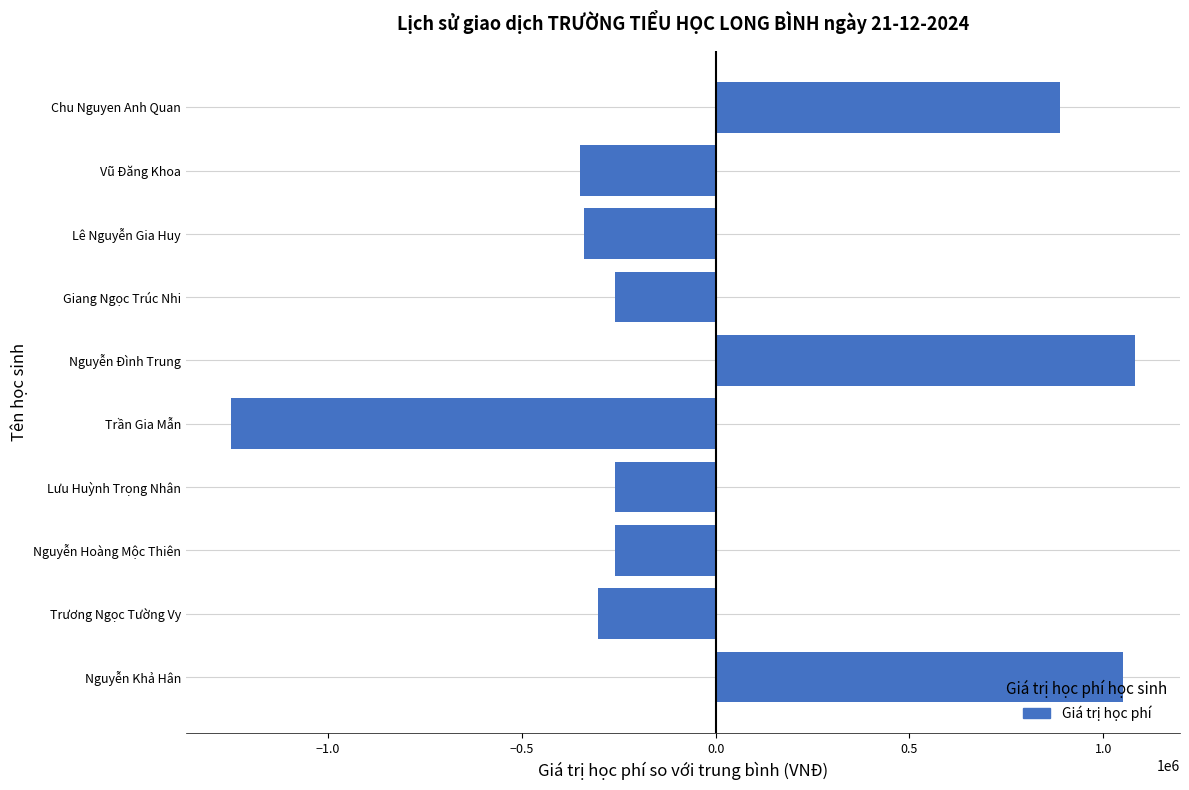

What is the maximum value shown in the chart?

1081348